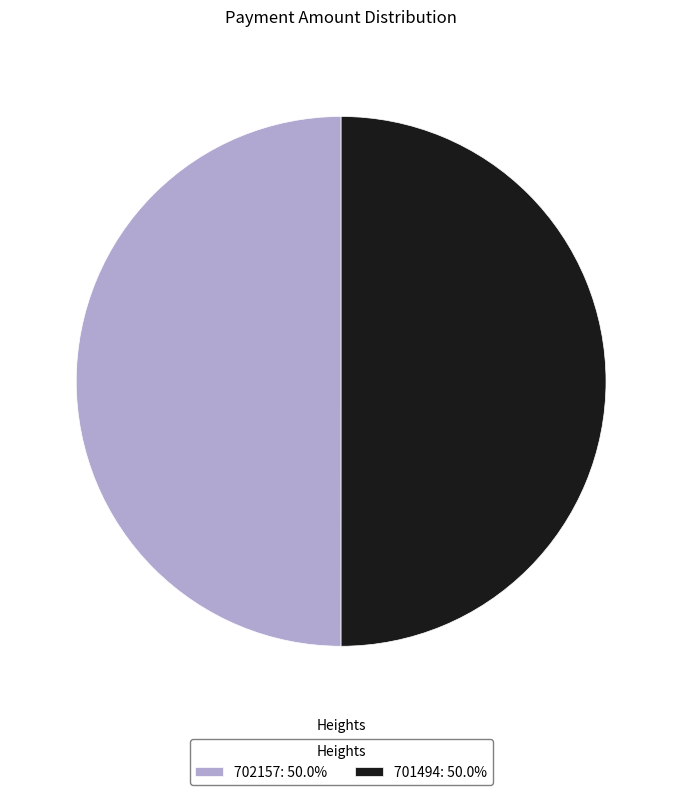

Is it true that 701494 is 37% of the pie?

False